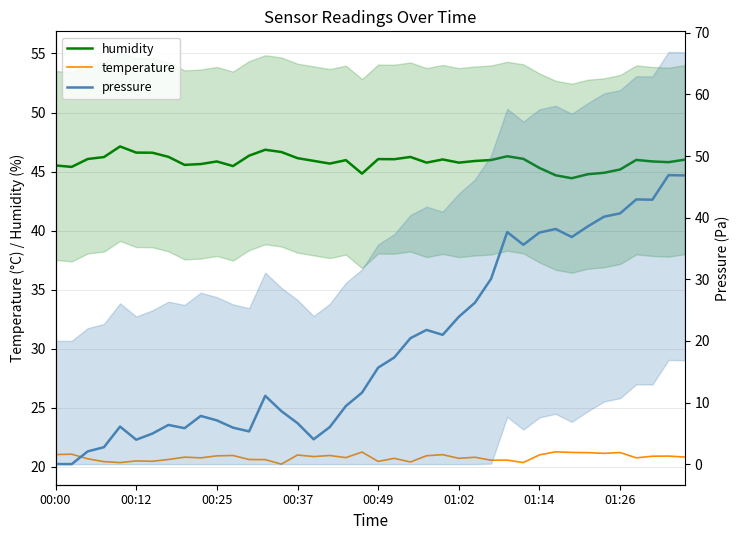

What value does the humidity series have at 00:25?

46.1